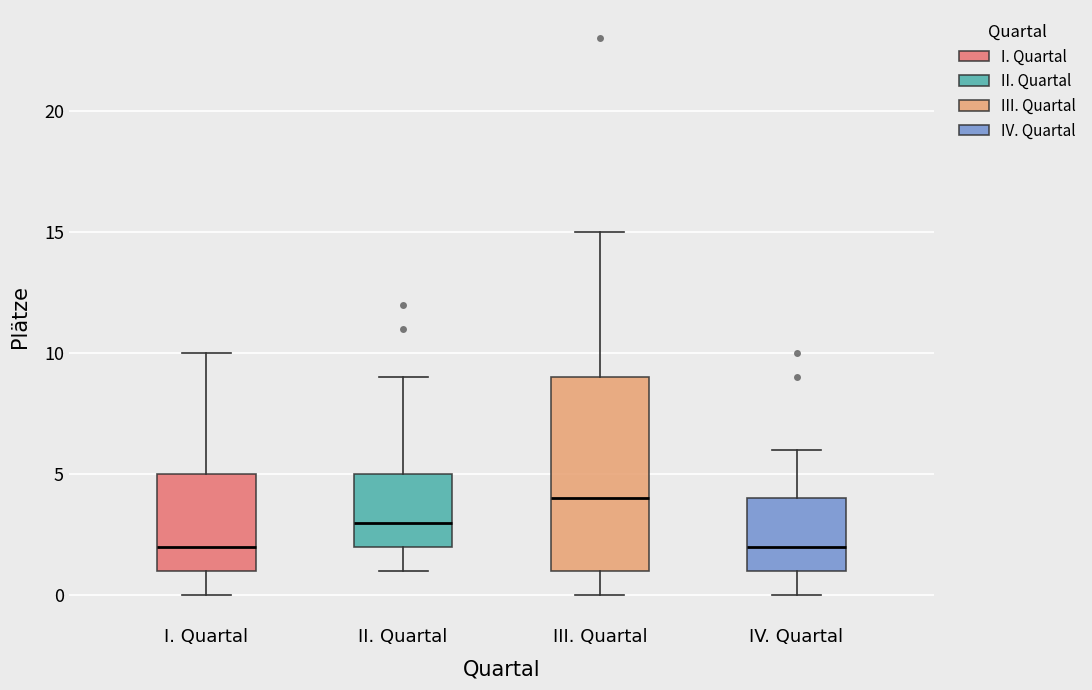

Where does the median line of the box for II. Quartal sit on the y-axis? The values are not printed on the chart, so give them approximately, as read against the axis.

3